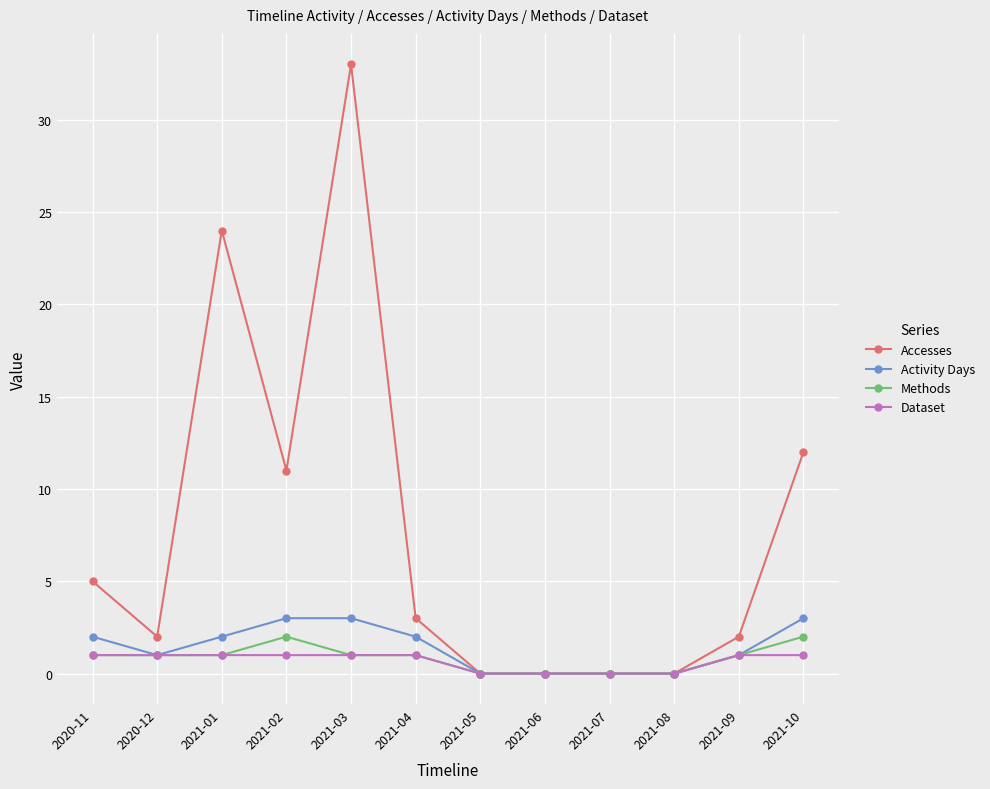

At which category does the chart reach its peak across all series?

2021-03